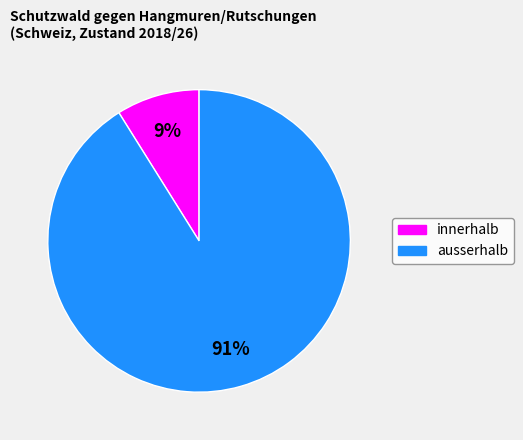

Do ausserhalb and innerhalb together represent more than half of the pie?

Yes